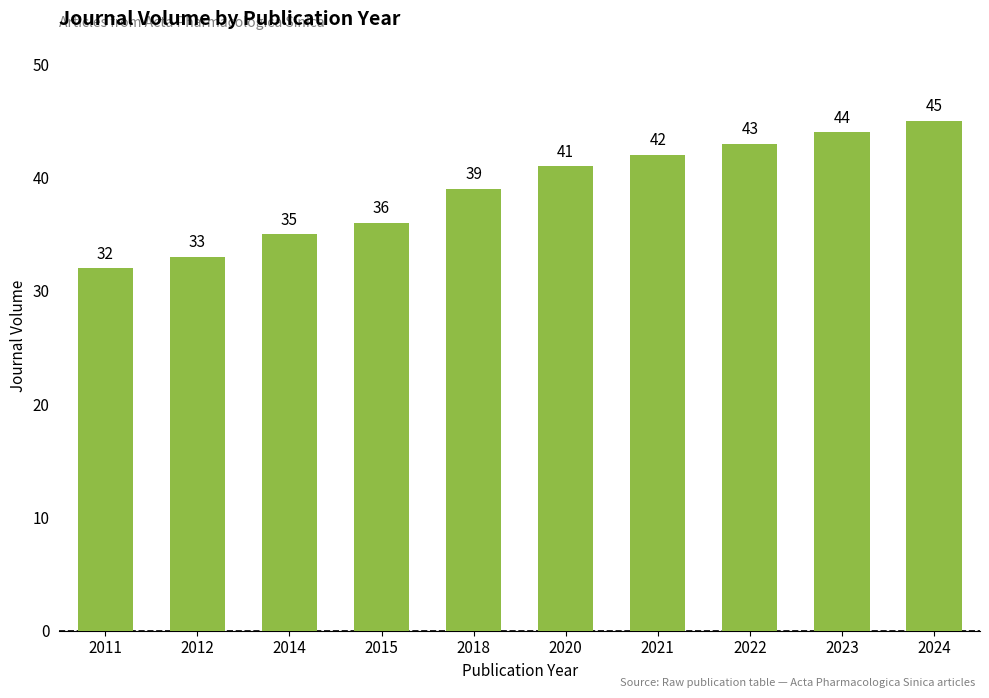

Which label corresponds to the largest value in the chart?

2024